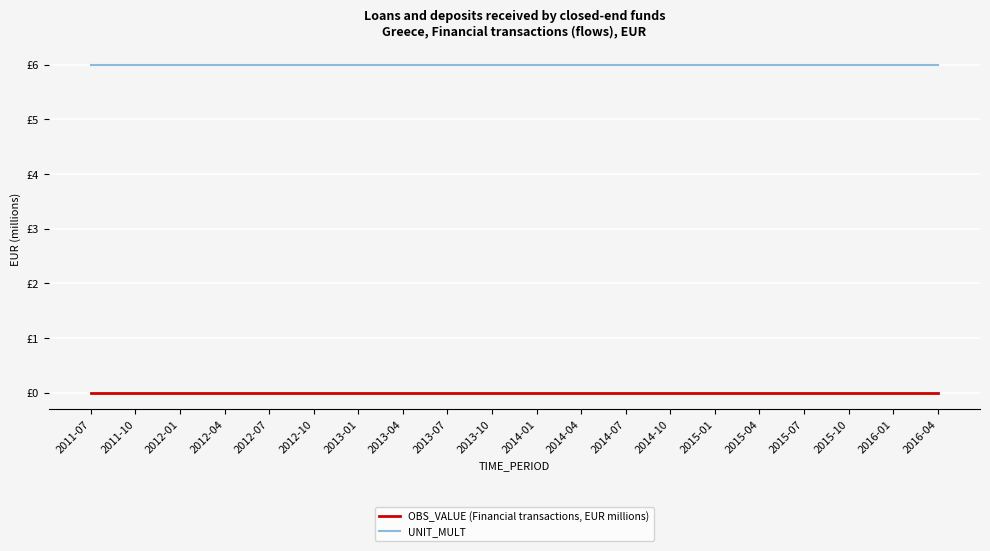

Is the value of OBS_VALUE (Financial transactions, EUR millions) at 2011-07 greater than the value of UNIT_MULT at 2013-01?

No